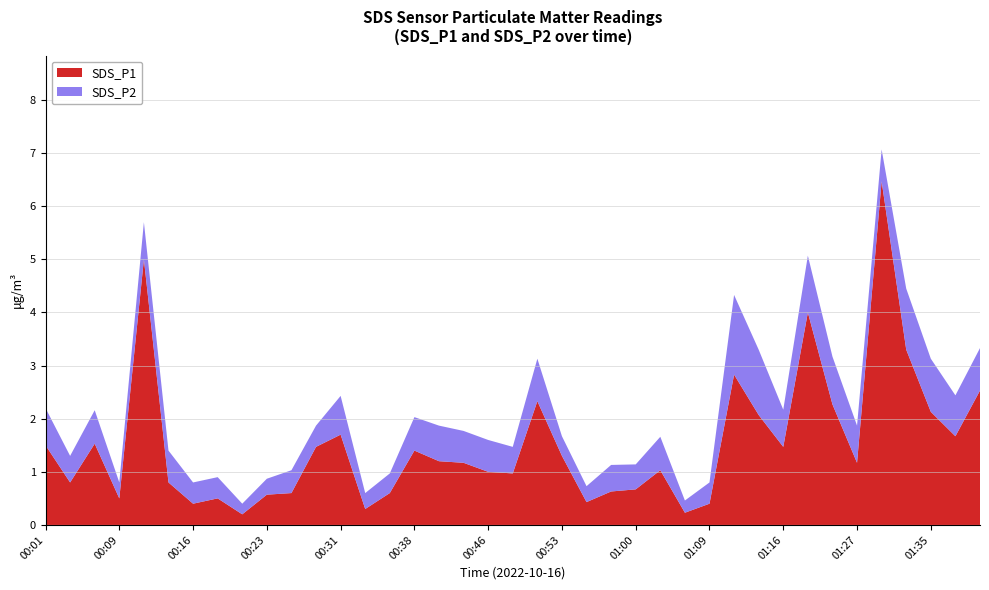

Reading right to left, list all the values displayed in this chart.

SDS_P1: 01:40=2.5	01:37=1.7	01:35=2.1	01:32=3.3	01:29=6.5	01:27=1.2	01:24=2.3	01:19=4.0	01:16=1.5	01:13=2.1	01:11=2.8	01:09=0.4	01:06=0.2	01:03=1.0	01:00=0.7	00:58=0.6	00:55=0.4	00:53=1.3	00:51=2.3	00:48=1.0	00:46=1.0	00:43=1.2	00:41=1.2	00:38=1.4	00:36=0.6	00:33=0.3	00:31=1.7	00:28=1.5	00:26=0.6	00:23=0.6	00:21=0.2	00:18=0.5	00:16=0.4	00:14=0.8	00:11=5.0	00:09=0.5	00:06=1.5	00:04=0.8	00:01=1.5
SDS_P2: 01:40=0.8	01:37=0.8	01:35=1.0	01:32=1.1	01:29=0.6	01:27=0.7	01:24=0.9	01:19=1.1	01:16=0.7	01:13=1.2	01:11=1.5	01:09=0.4	01:06=0.2	01:03=0.6	01:00=0.5	00:58=0.5	00:55=0.3	00:53=0.4	00:51=0.8	00:48=0.5	00:46=0.6	00:43=0.6	00:41=0.7	00:38=0.6	00:36=0.4	00:33=0.3	00:31=0.7	00:28=0.4	00:26=0.4	00:23=0.3	00:21=0.2	00:18=0.4	00:16=0.4	00:14=0.6	00:11=0.7	00:09=0.3	00:06=0.6	00:04=0.5	00:01=0.7